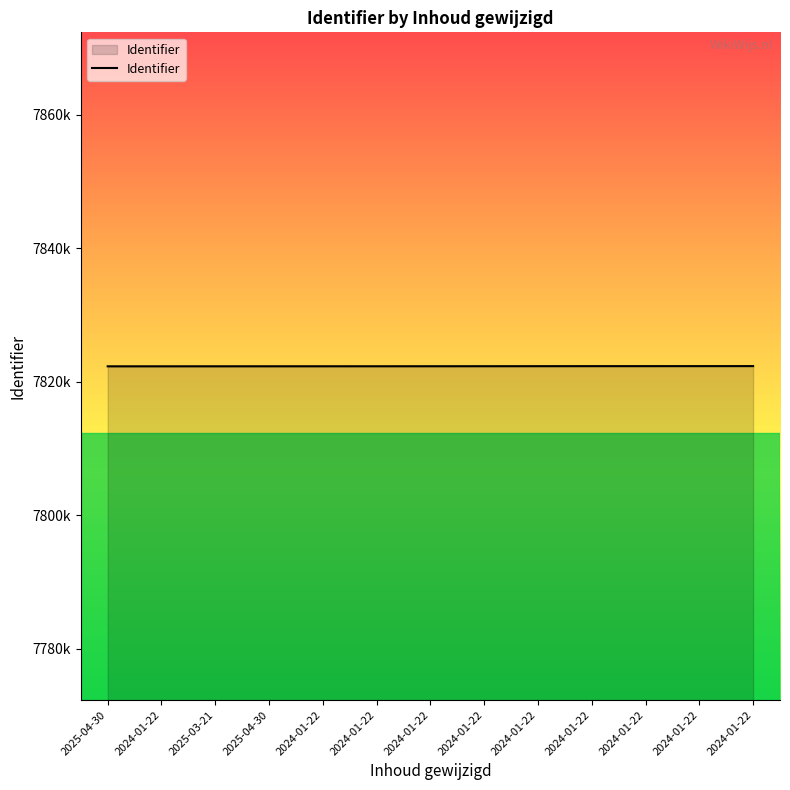

Does the chart display data point markers on the line(s)?

No